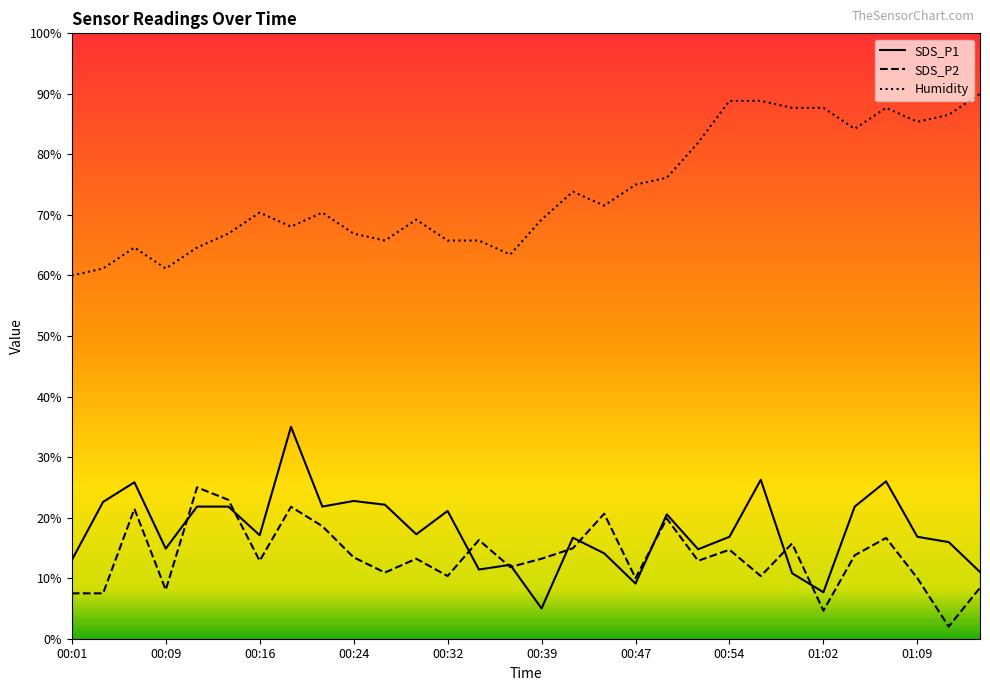

True or false: SDS_P2 and SDS_P1 intersect in this chart.

True